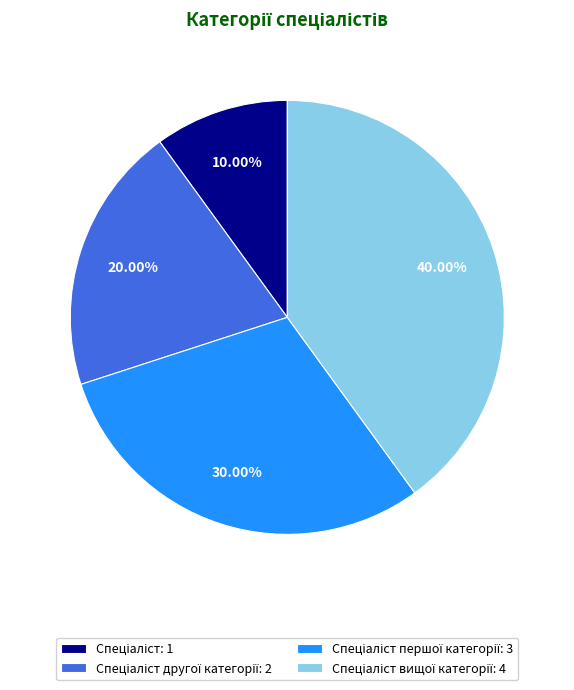

Is there a majority slice in this chart?

No